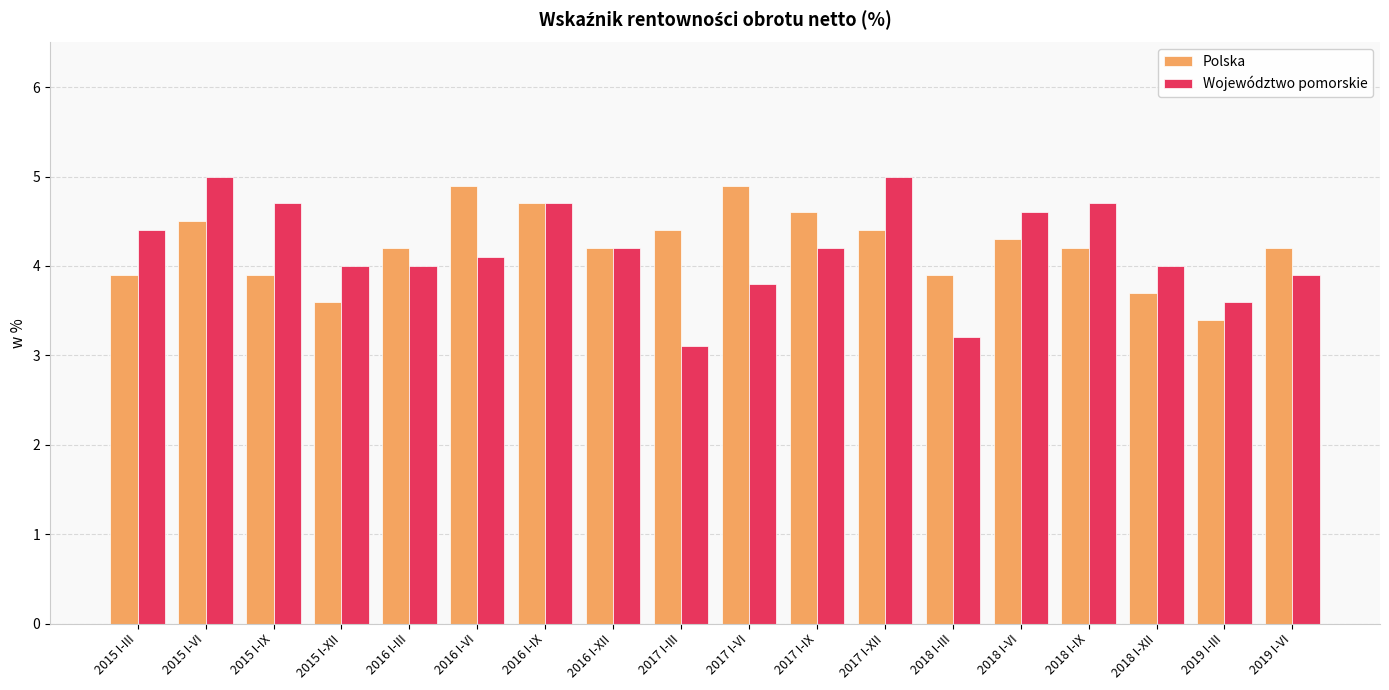

How many groups of bars are there?

18